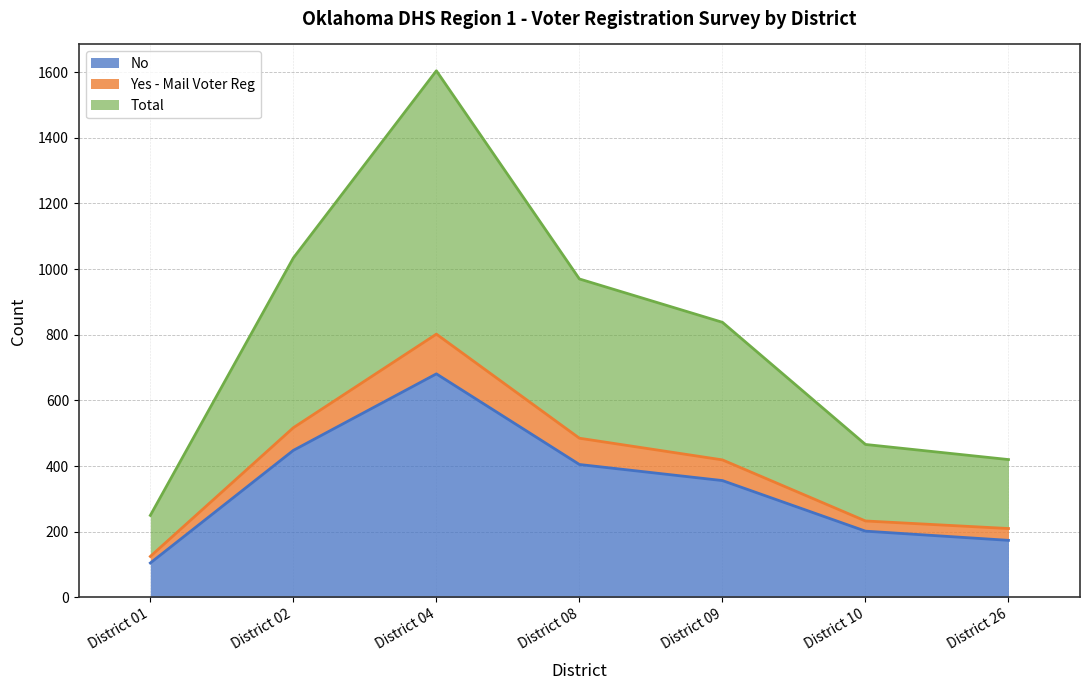

Is it true that Yes - Mail Voter Reg equals 669 at District 09?

False